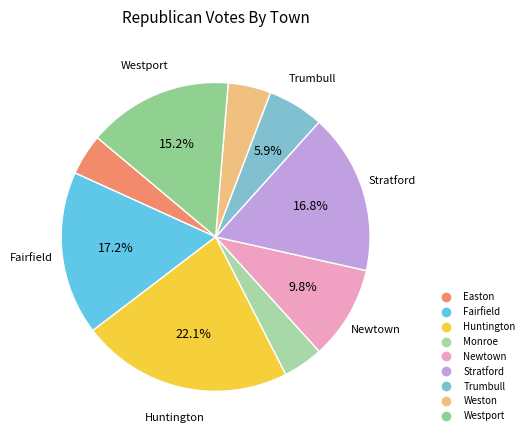

Approximately how many times larger is the value at Monroe compared to Fairfield?

0.2